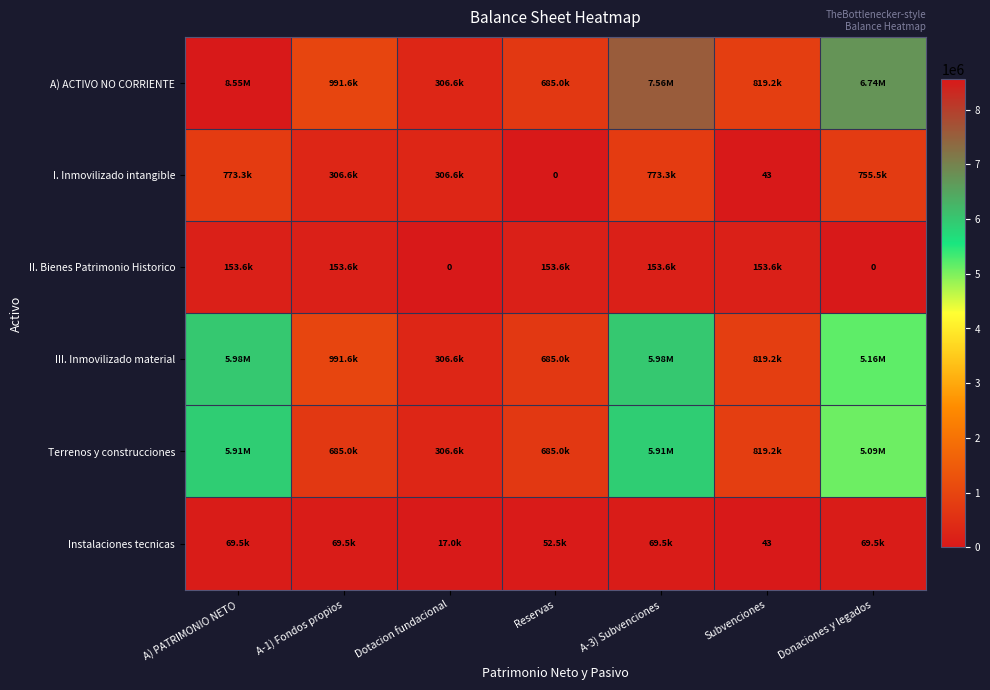

Between Dotacion fundacional and A) PATRIMONIO NETO, which is larger?

A) PATRIMONIO NETO